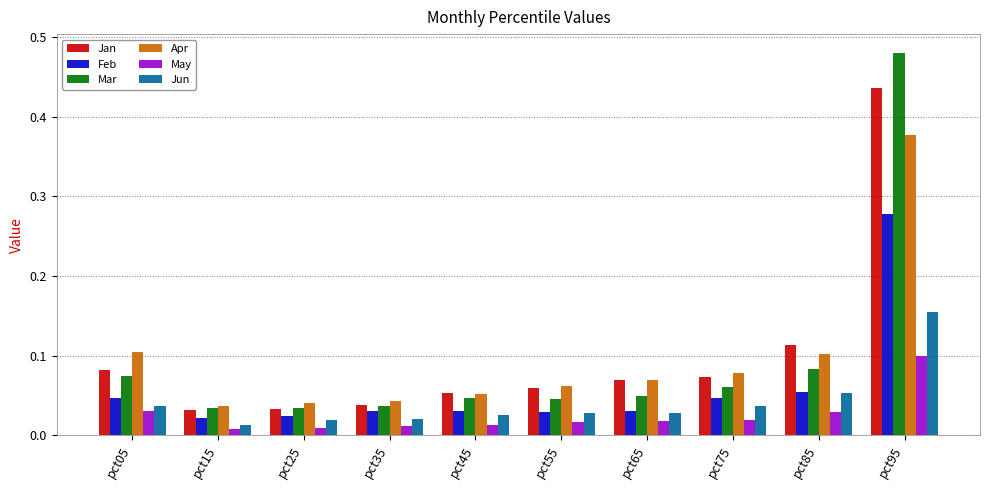

The Jan series shows 0.1 at pct55. True or false?

True